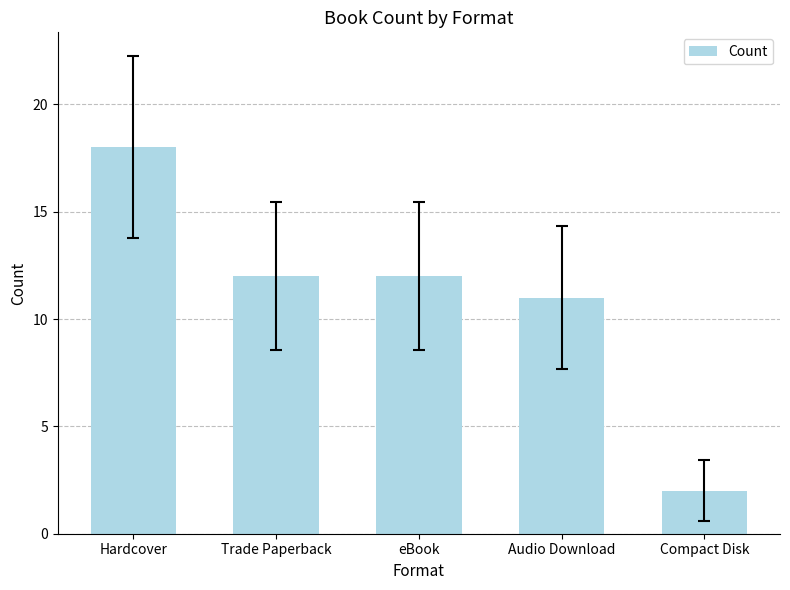

Reading left to right, extract all data points from this chart.

18	12	12	11	2